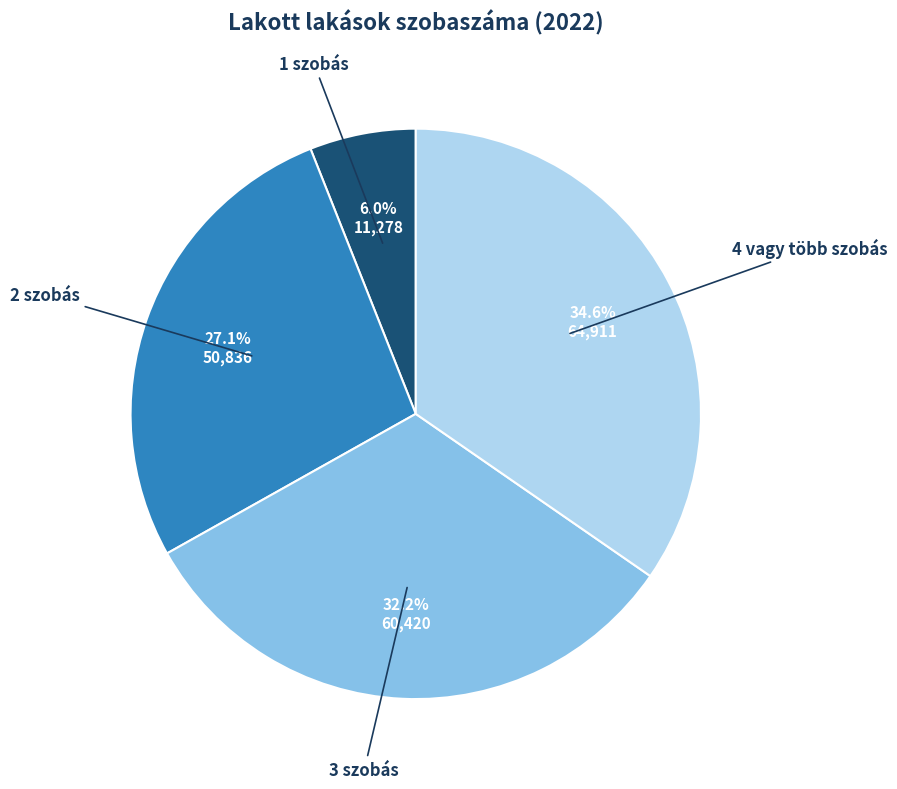

Does any single category account for the majority?

No